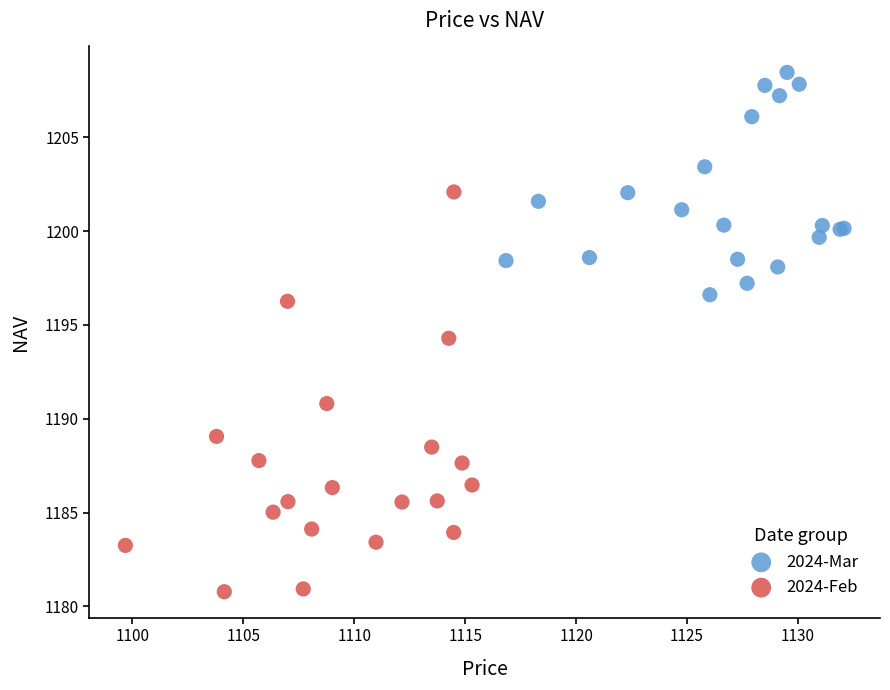

Which series reaches the minimum Y coordinate?

2024-Feb